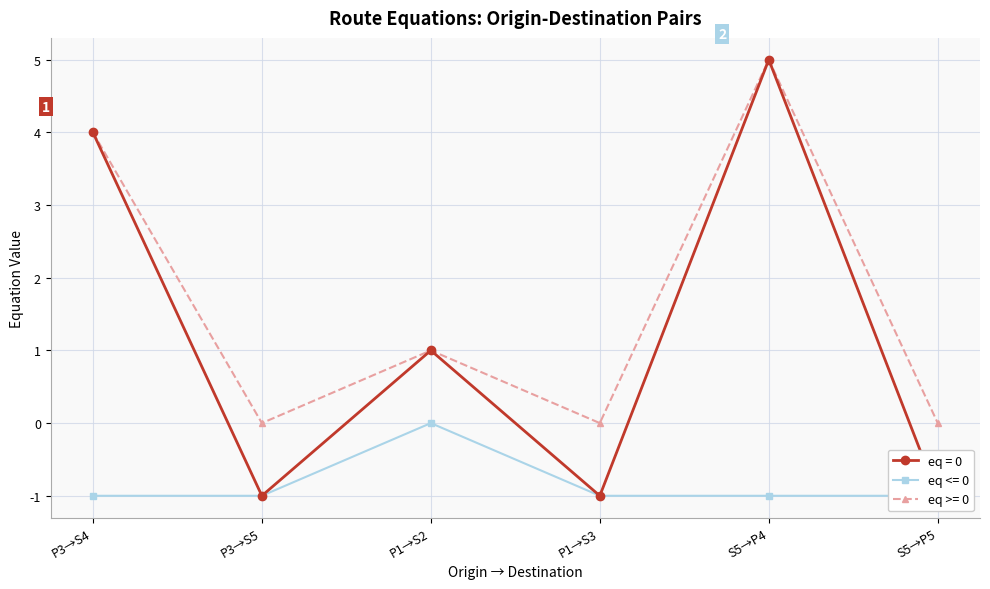

Reading left to right, extract all data points from this chart.

eq = 0: 4	-1	1	-1	5	-1
eq <= 0: -1	-1	0	-1	-1	-1
eq >= 0: 4	0	1	0	5	0